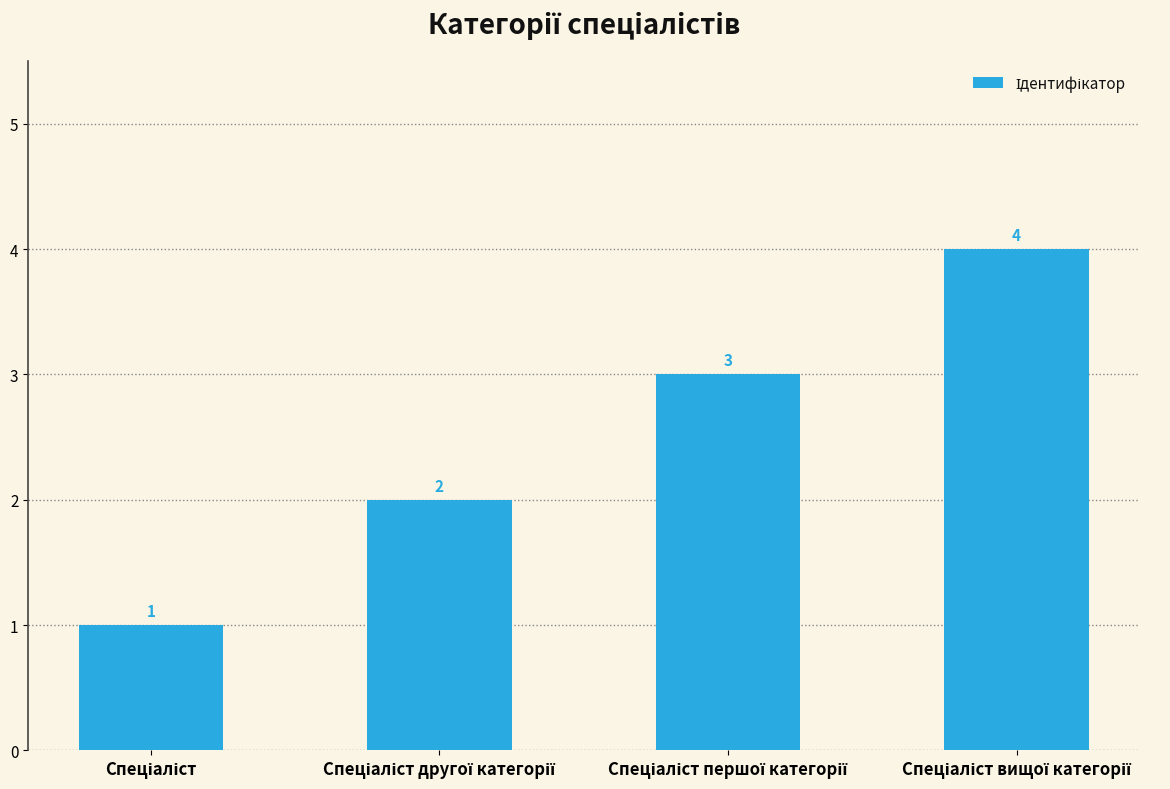

What is the difference between the maximum and minimum values?

3